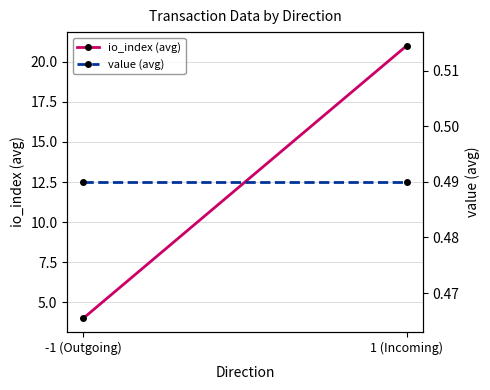

What is the label of the 1st point from the left?

-1 (Outgoing)